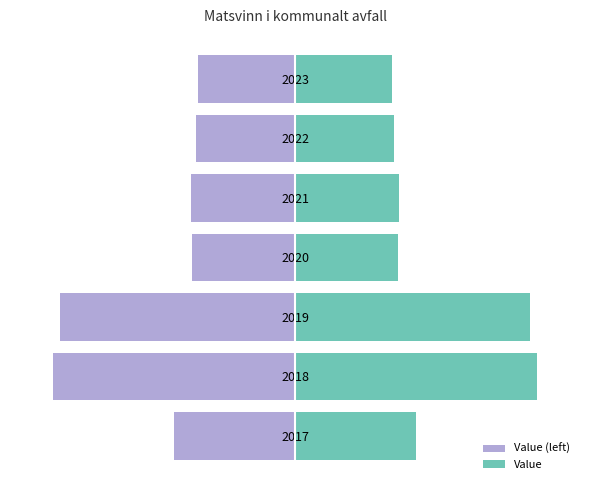

Between 2017 and 2021, which series saw the biggest shift?

Value (left)